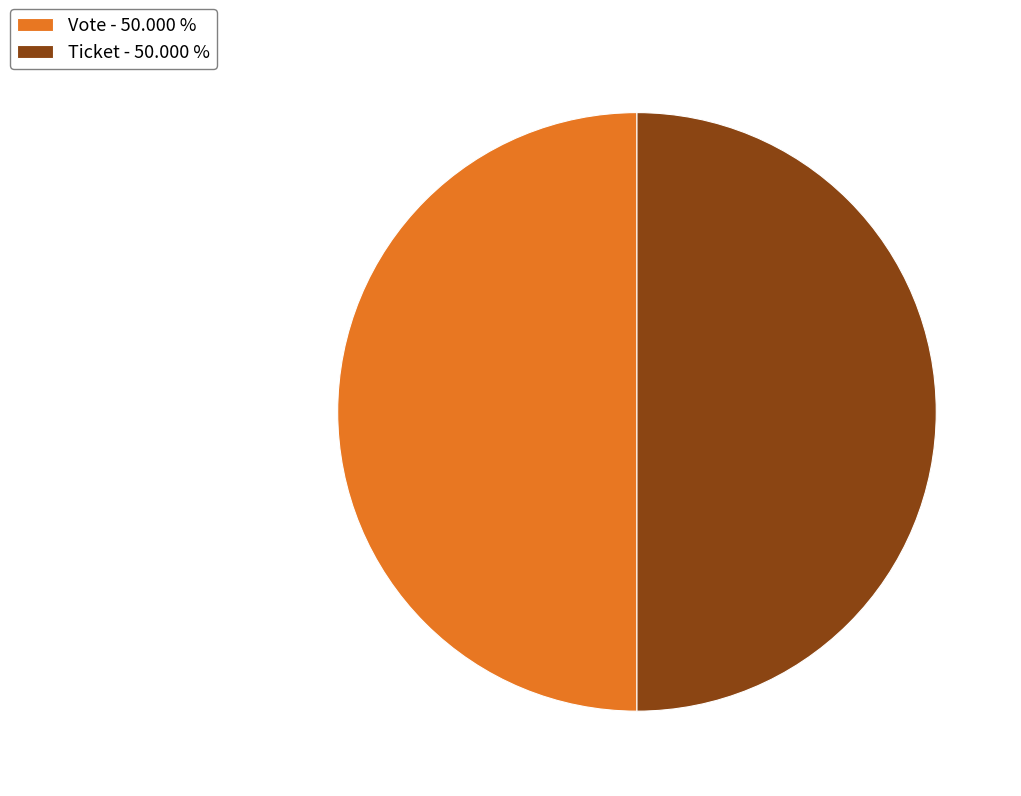

Approximately how many times larger is the value at Ticket - 50.000 % compared to Vote - 50.000 %?

1.0